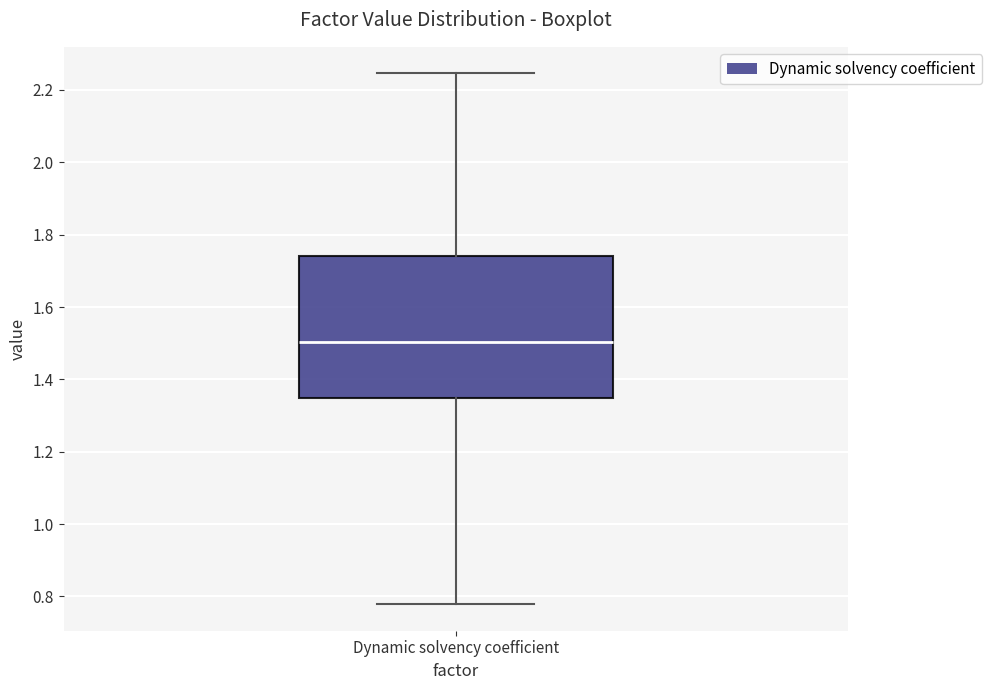

Transcribe this box plot: give where the median line is, the range the box spans, and where the two whiskers end, as read against the y-axis. The values are not printed on the chart, so give them approximately, as read against the axis.

median 1.50, box 1.34 to 1.74, whiskers 0.78 to 2.24